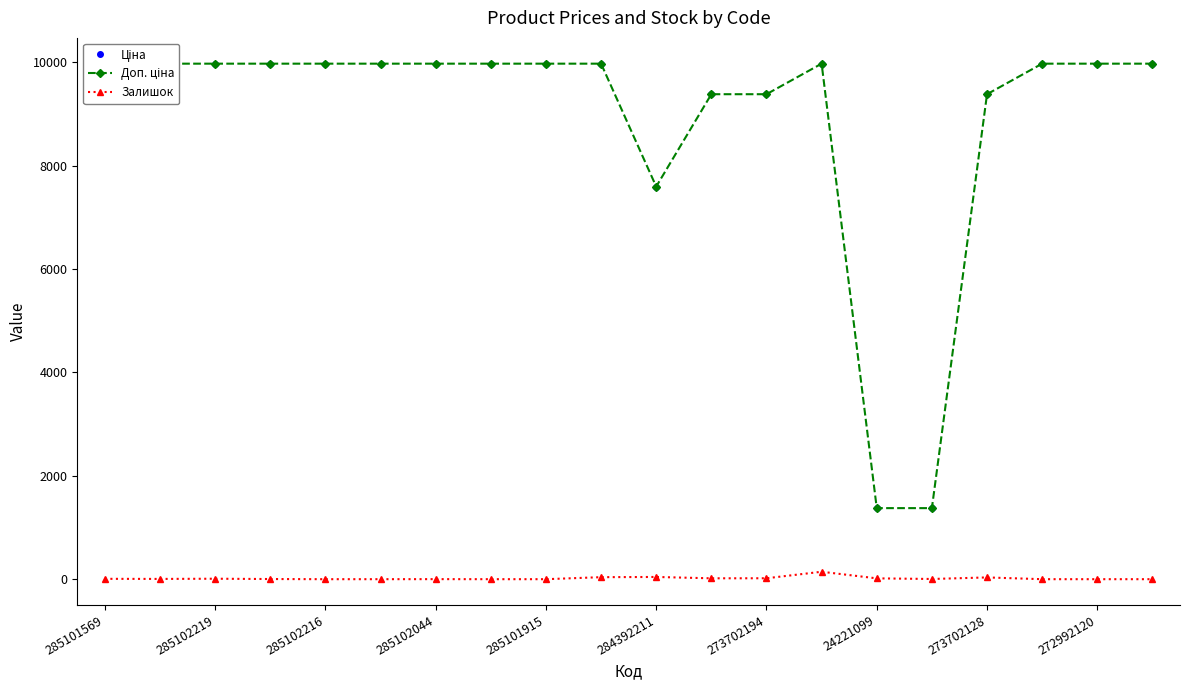

True or false: Ціна and Доп. ціна intersect in this chart.

False